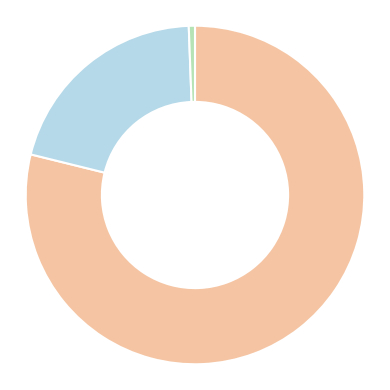

Is there a majority slice in this chart?

Yes